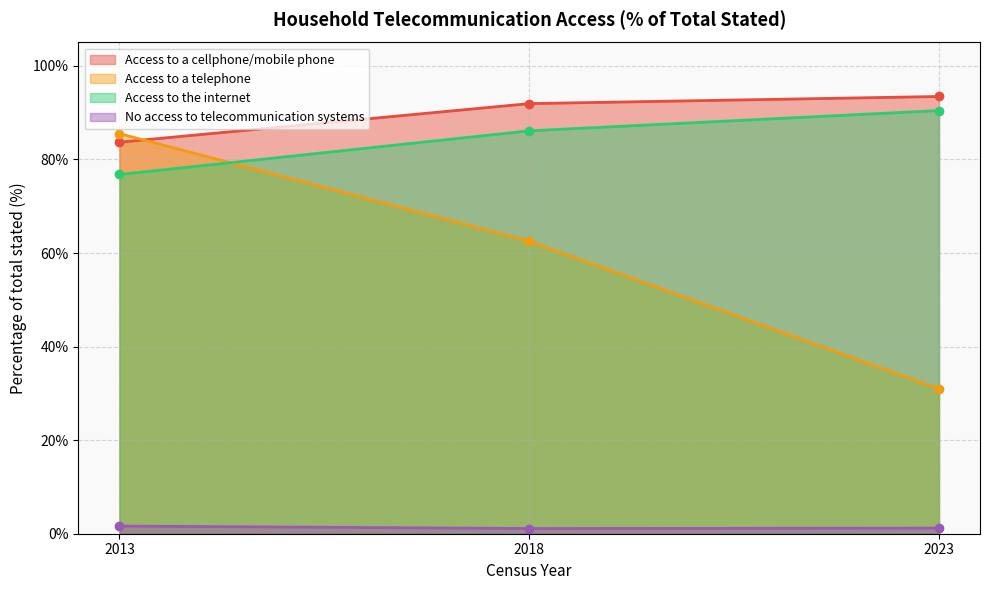

At which label is No access to telecommunication systems closest to 1?

2018